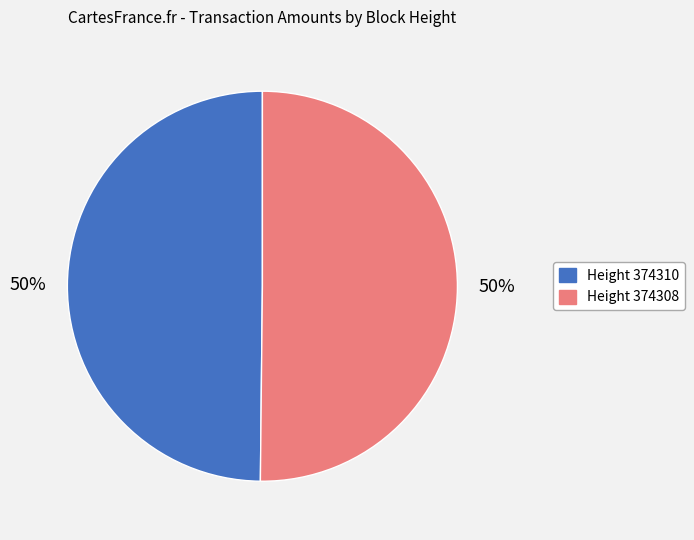

To the nearest percent, what portion does Height 374308 represent?

50%